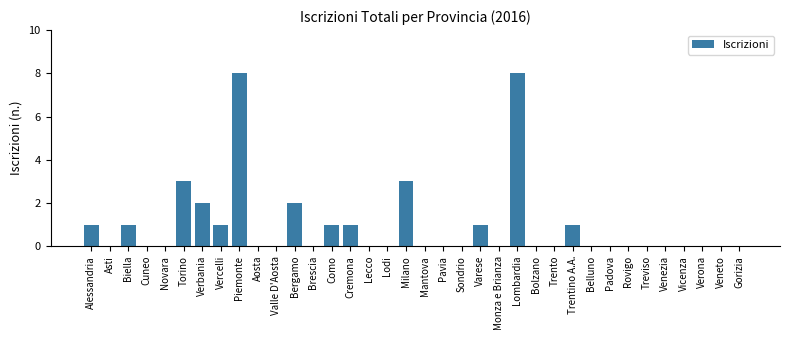

What is the sum of all values?

33